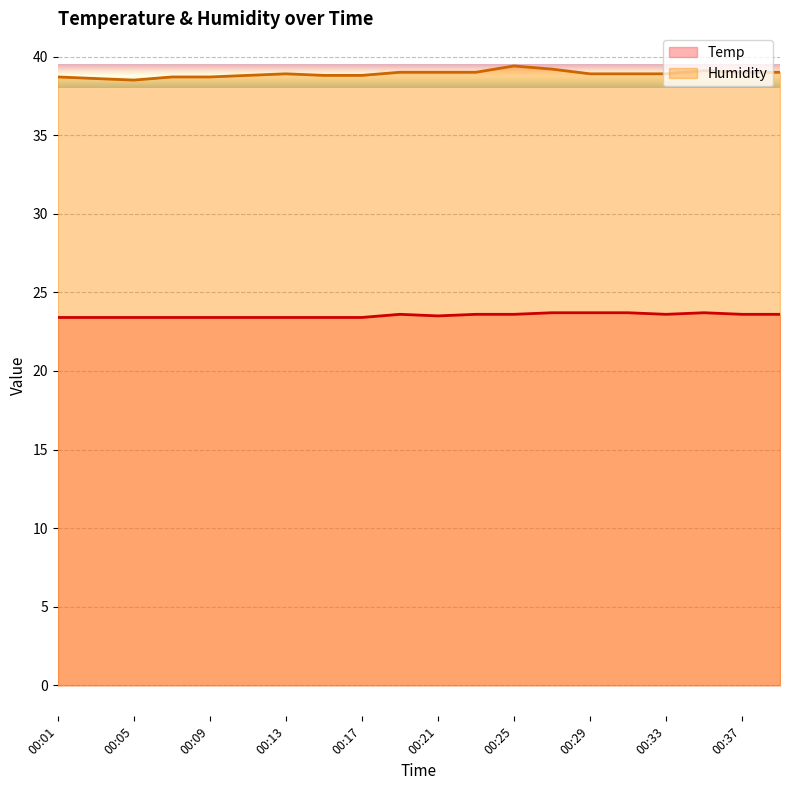

Which category has the highest value in the Temp series?

00:27